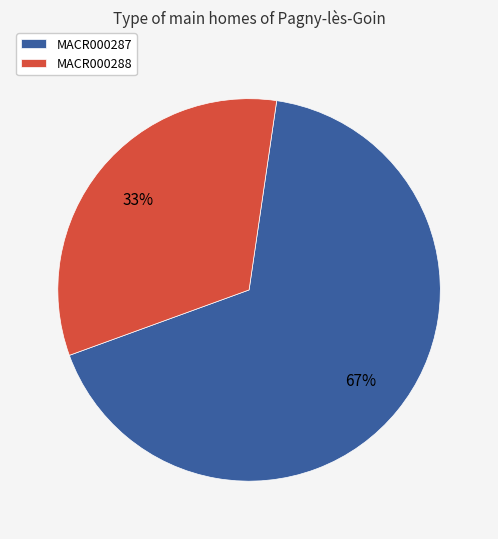

Which slice is the largest?

MACR000287